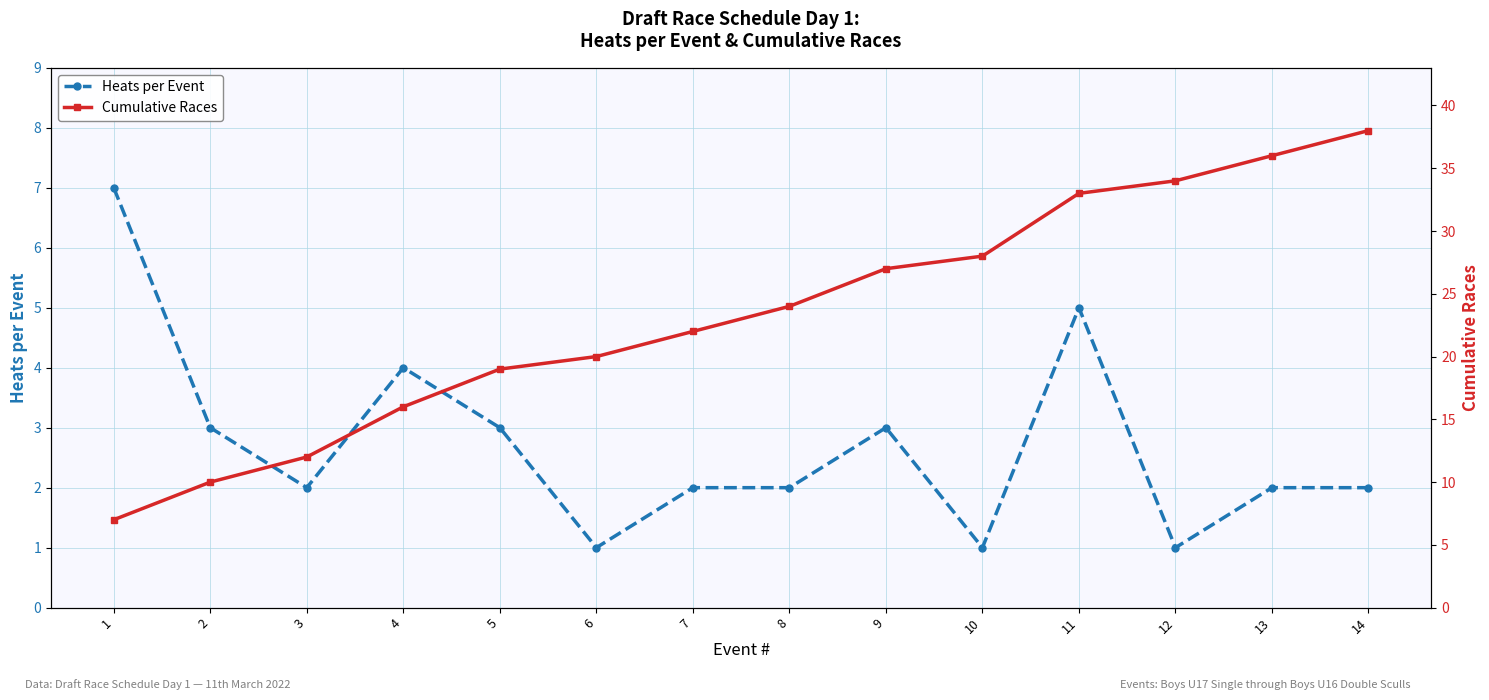

True or false: Heats per Event has a value of 2 at 2.

False